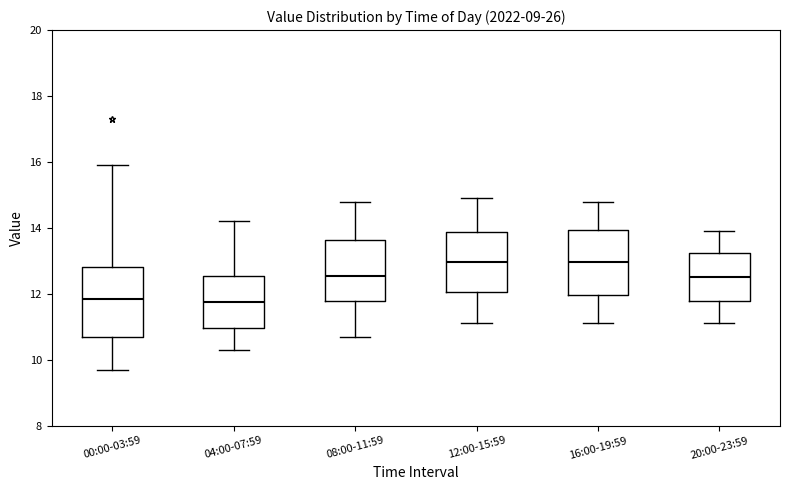

Where does the median line of the box for 12:00-15:59 sit on the y-axis? The values are not printed on the chart, so give them approximately, as read against the axis.

13.0